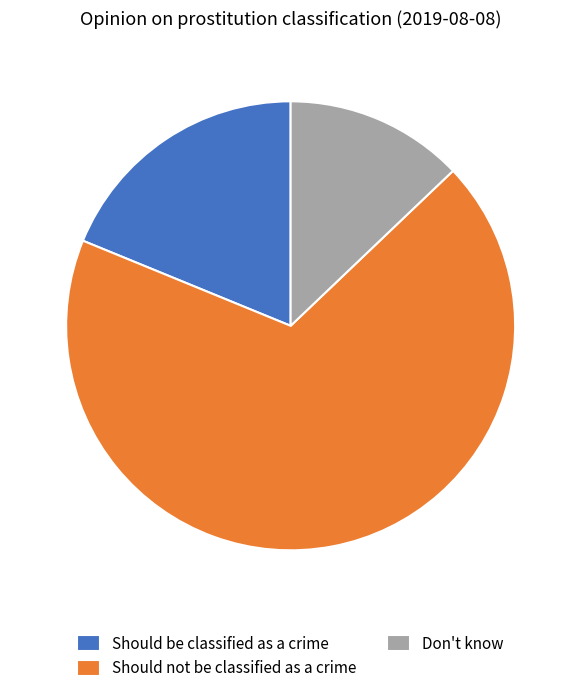

How many slices are in this pie chart?

3